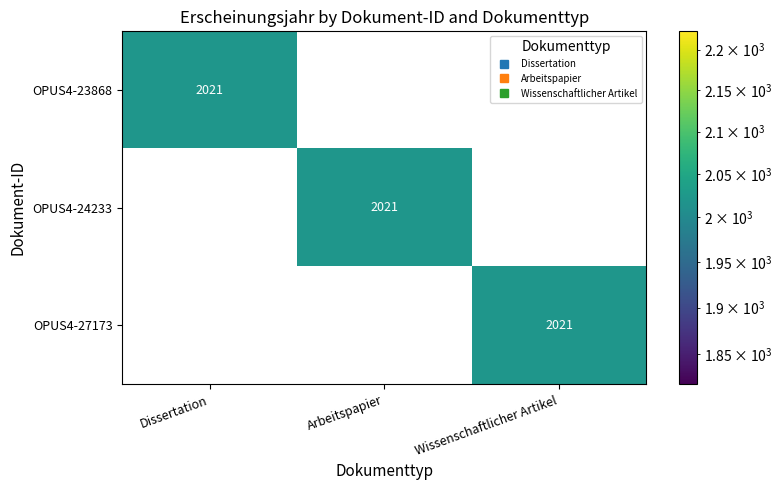

At how many categories does at least one series exceed 1957?

3